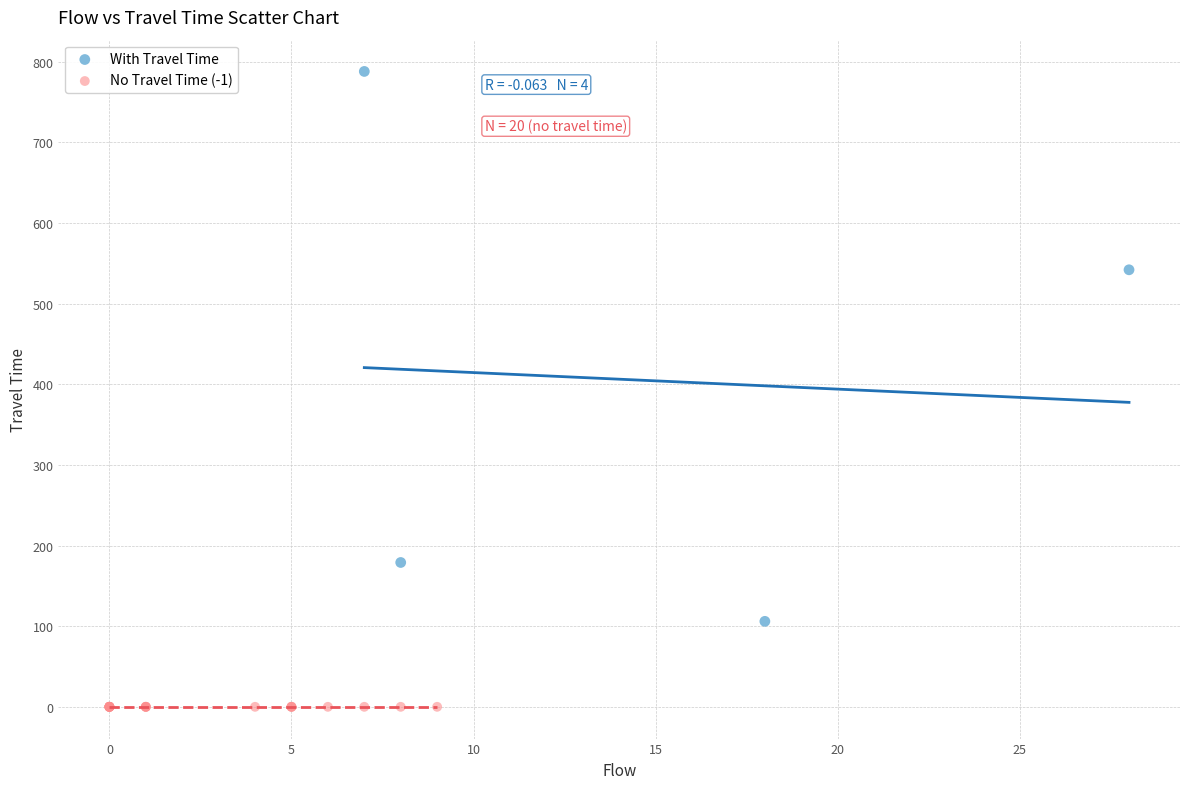

Which series reaches the maximum Y coordinate?

With Travel Time